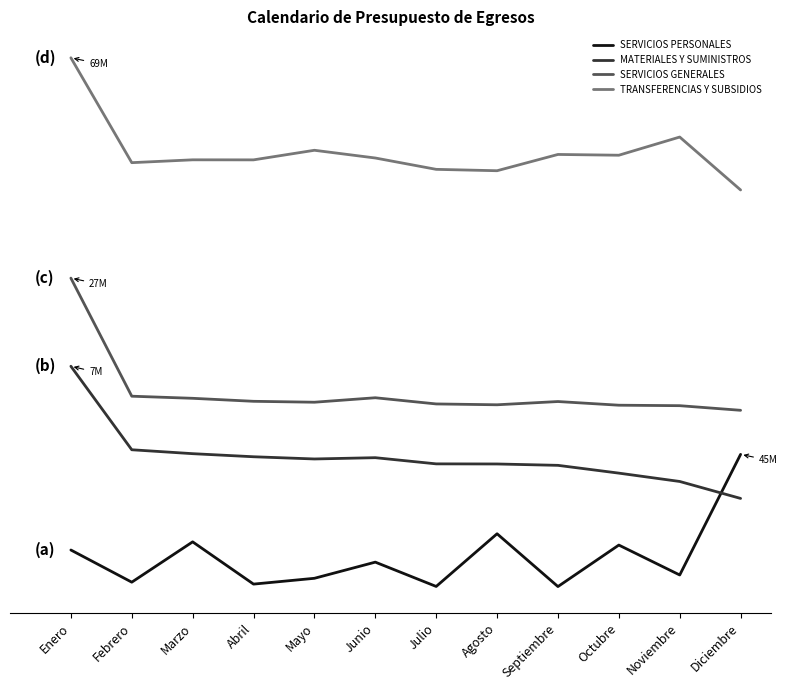

Is this an area chart (filled region under the line)?

No